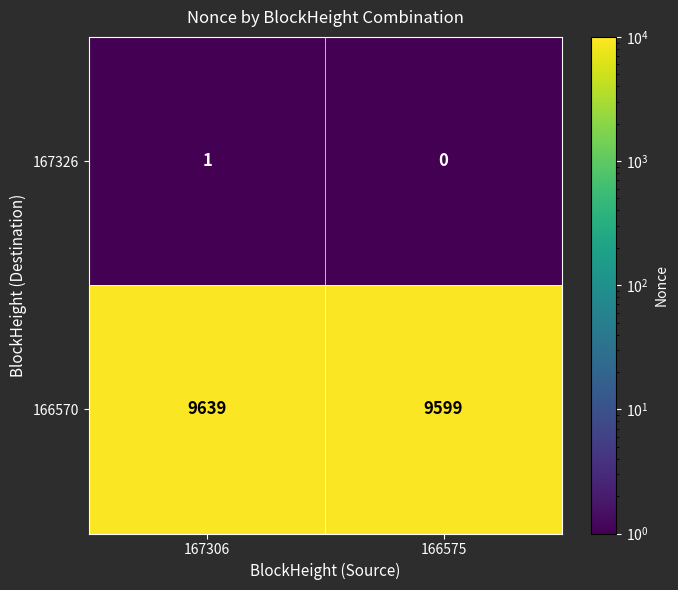

At which label does 167326 reach its peak?

167306